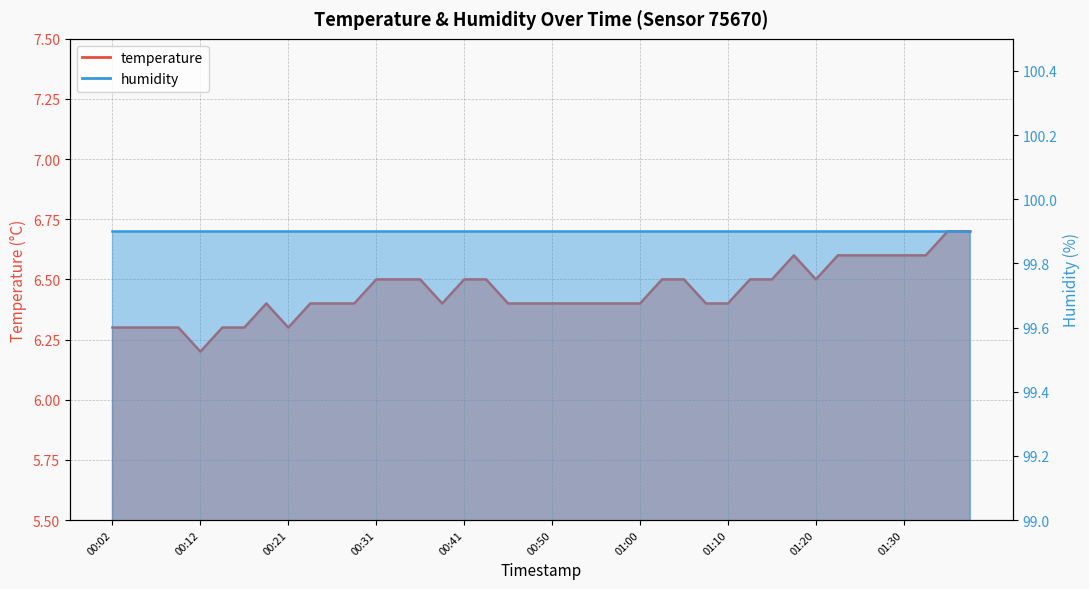

At which category does the chart reach its peak across all series?

01:34